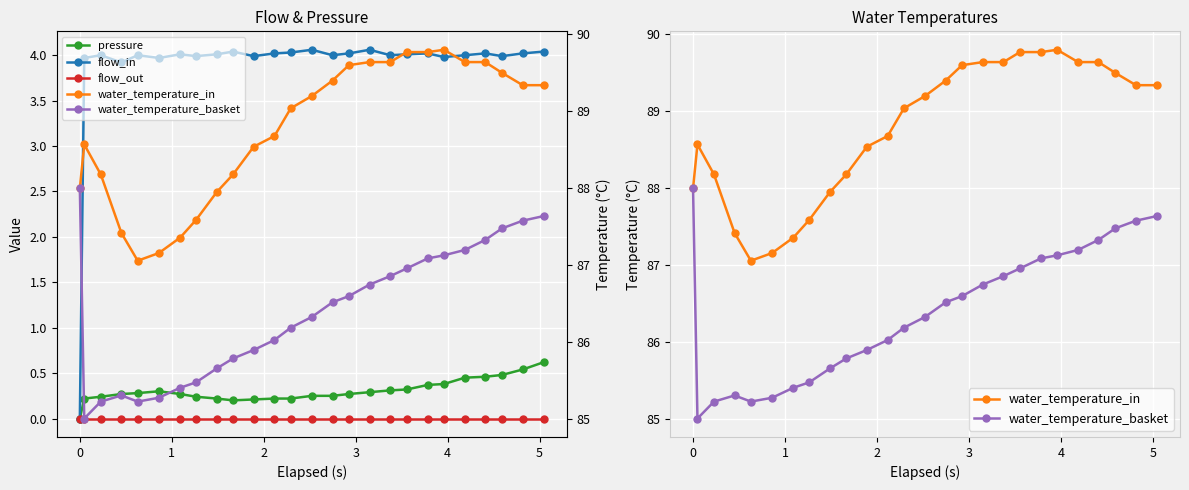

How many lines are shown in the chart?

5